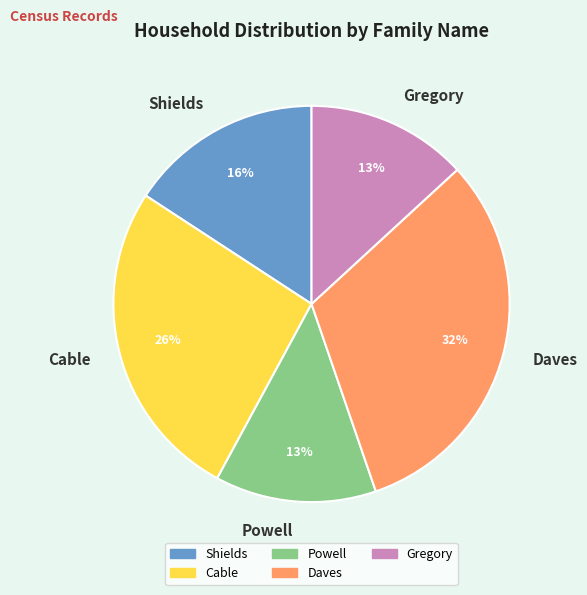

To the nearest percent, what percentage of the pie is Shields?

16%